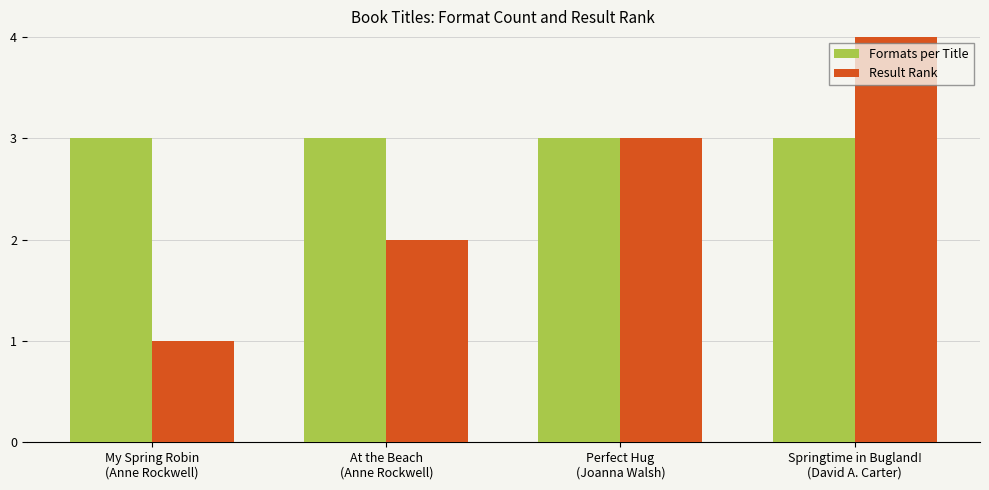

What is the lowest value of the Result Rank series?

1